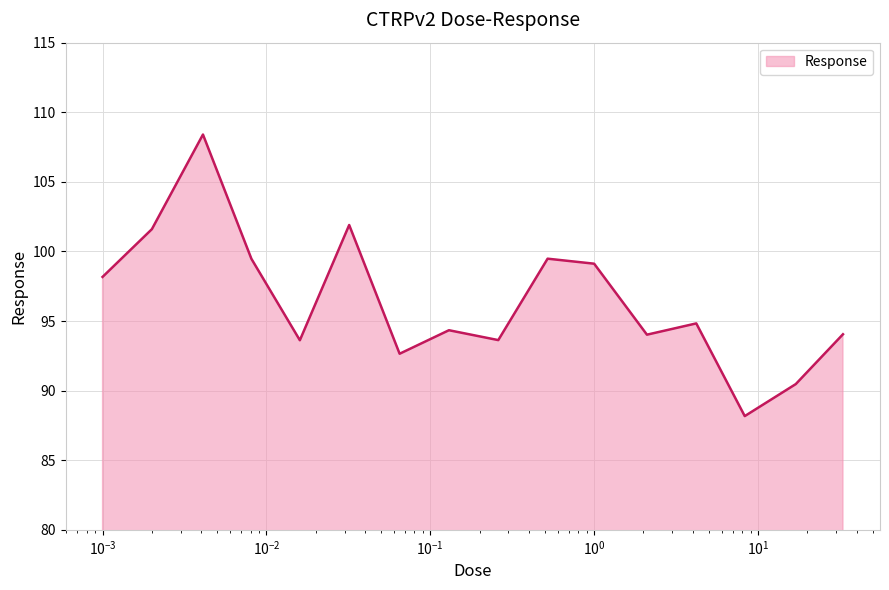

What is the difference between the maximum and minimum values?

20.2